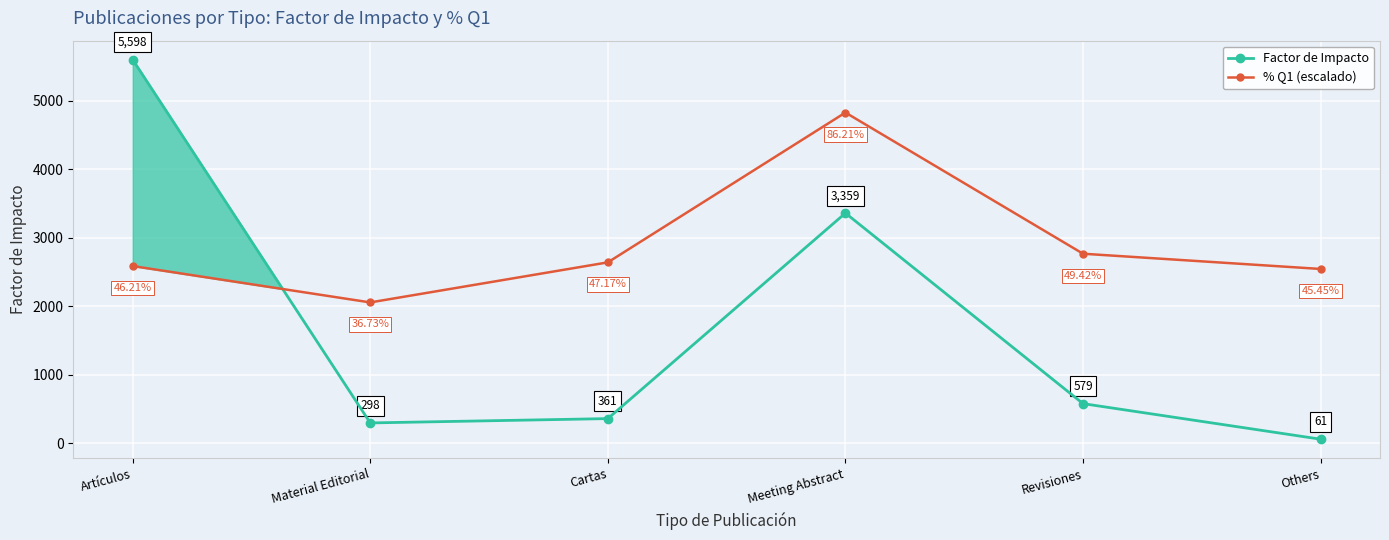

Where do Factor de Impacto and % Q1 (escalado) first cross each other?

Artículos and Material Editorial